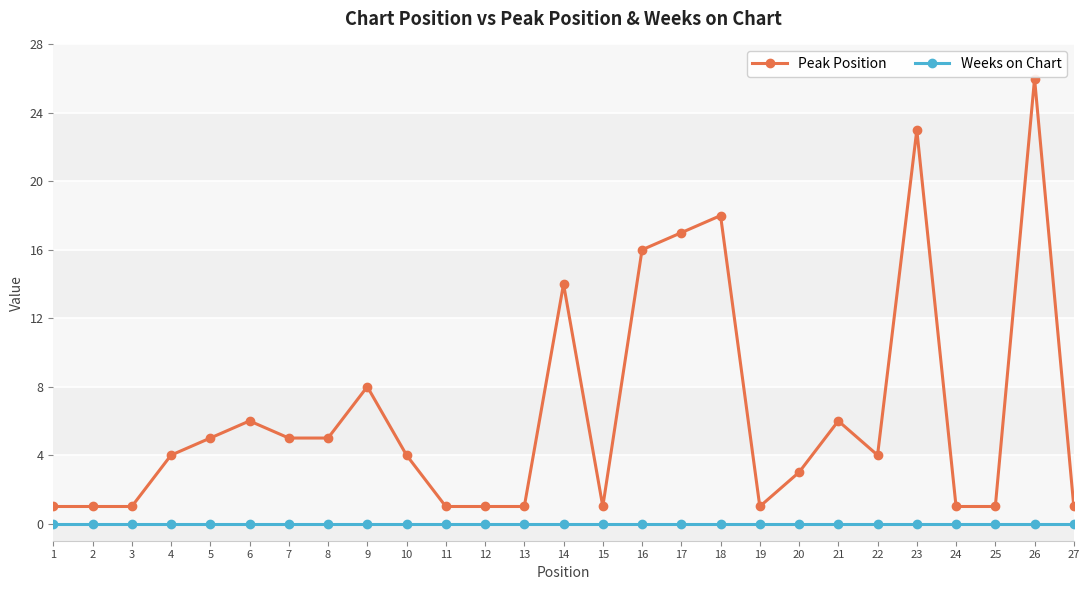

True or false: Peak Position has a value of 4 at 22.

True